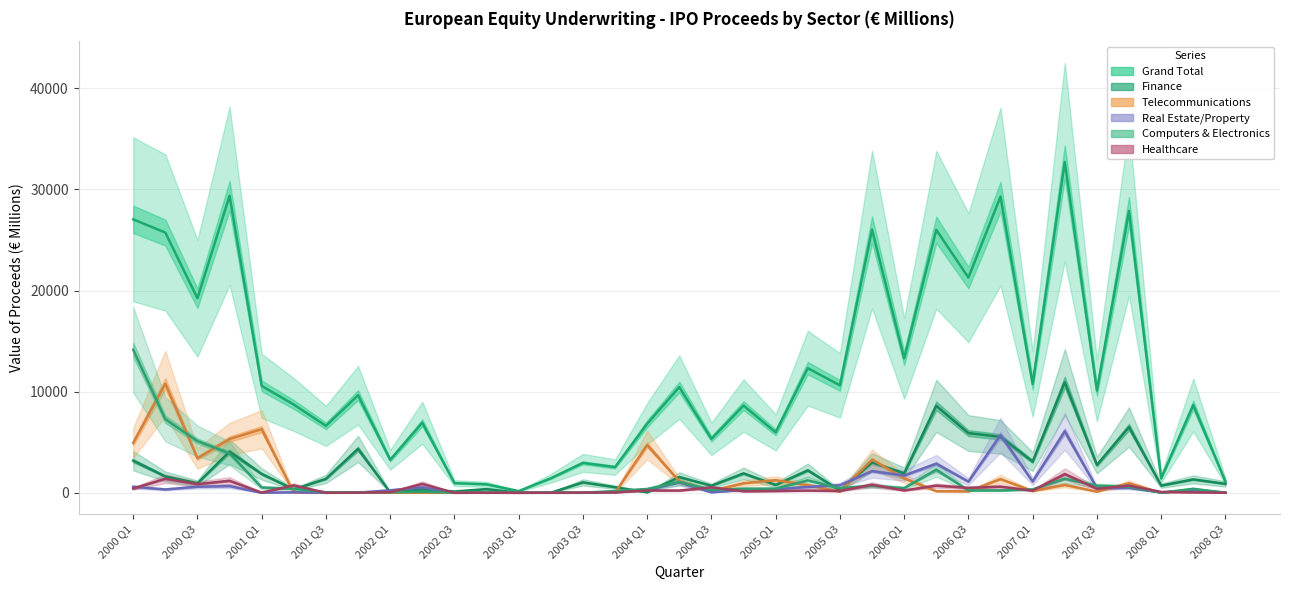

Which series changed the most between 2005 Q1 and 21?

Grand Total